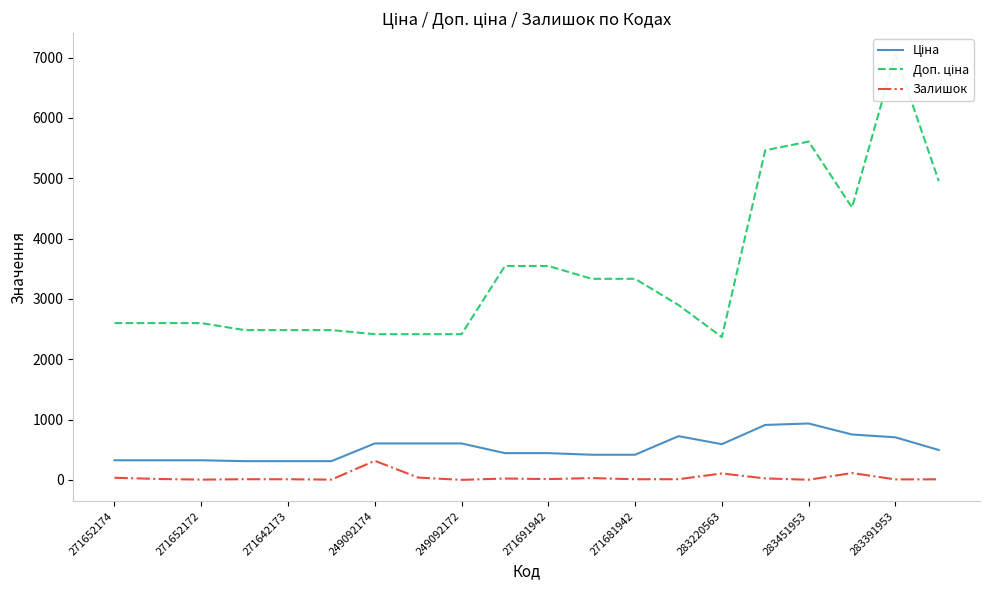

How many interior local peaks does the Залишок series have?

6